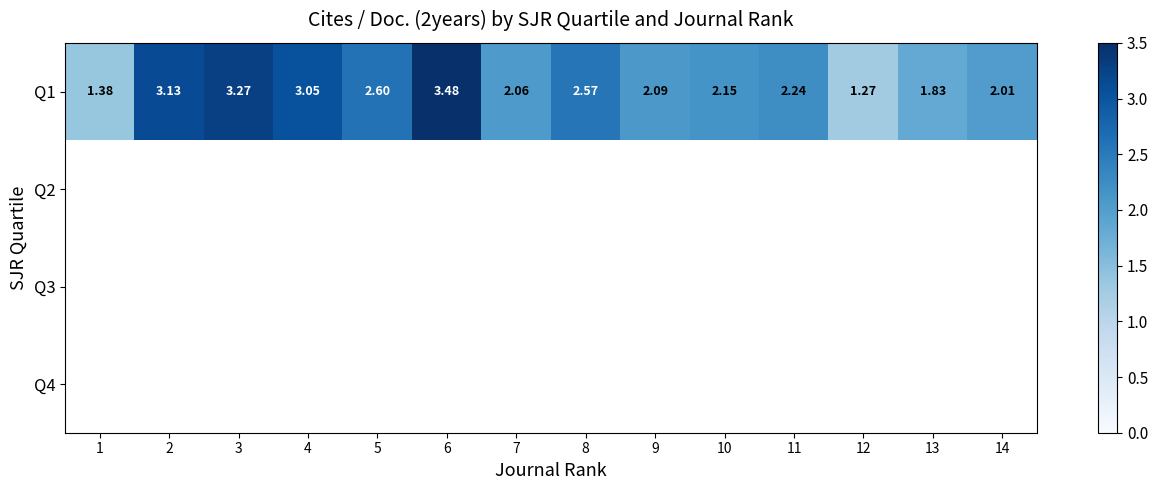

What is the approximate value of Q1 at 13?

1.8